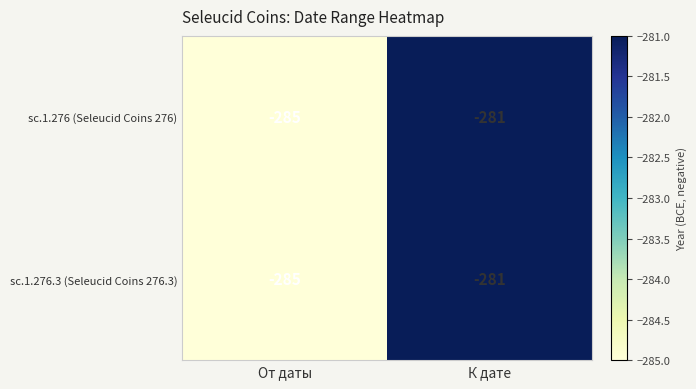

How many distinct data groups are displayed?

2